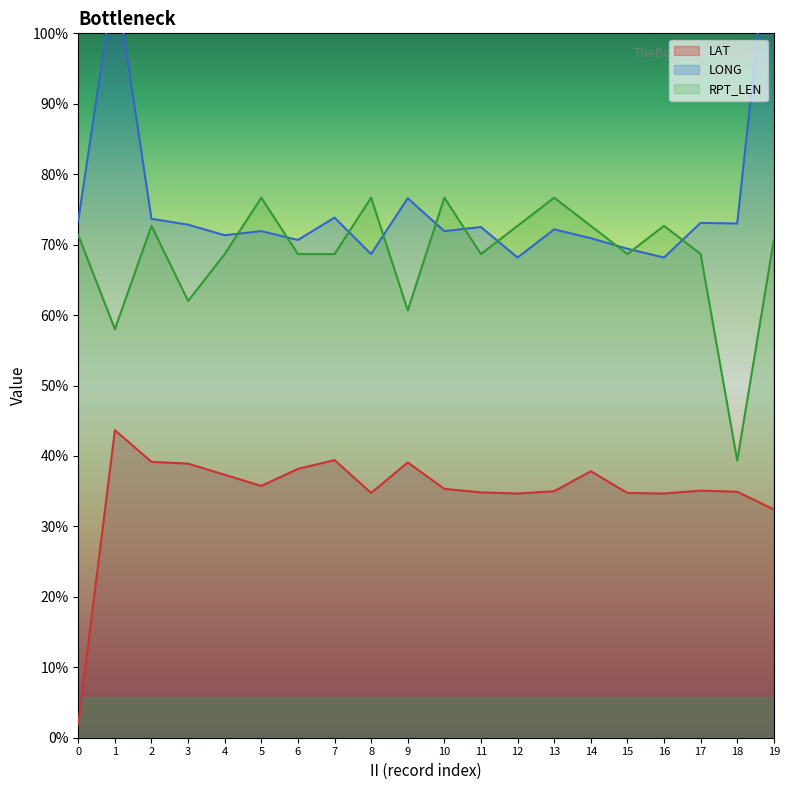

Which series changed the most between 9 and 14?

RPT_LEN